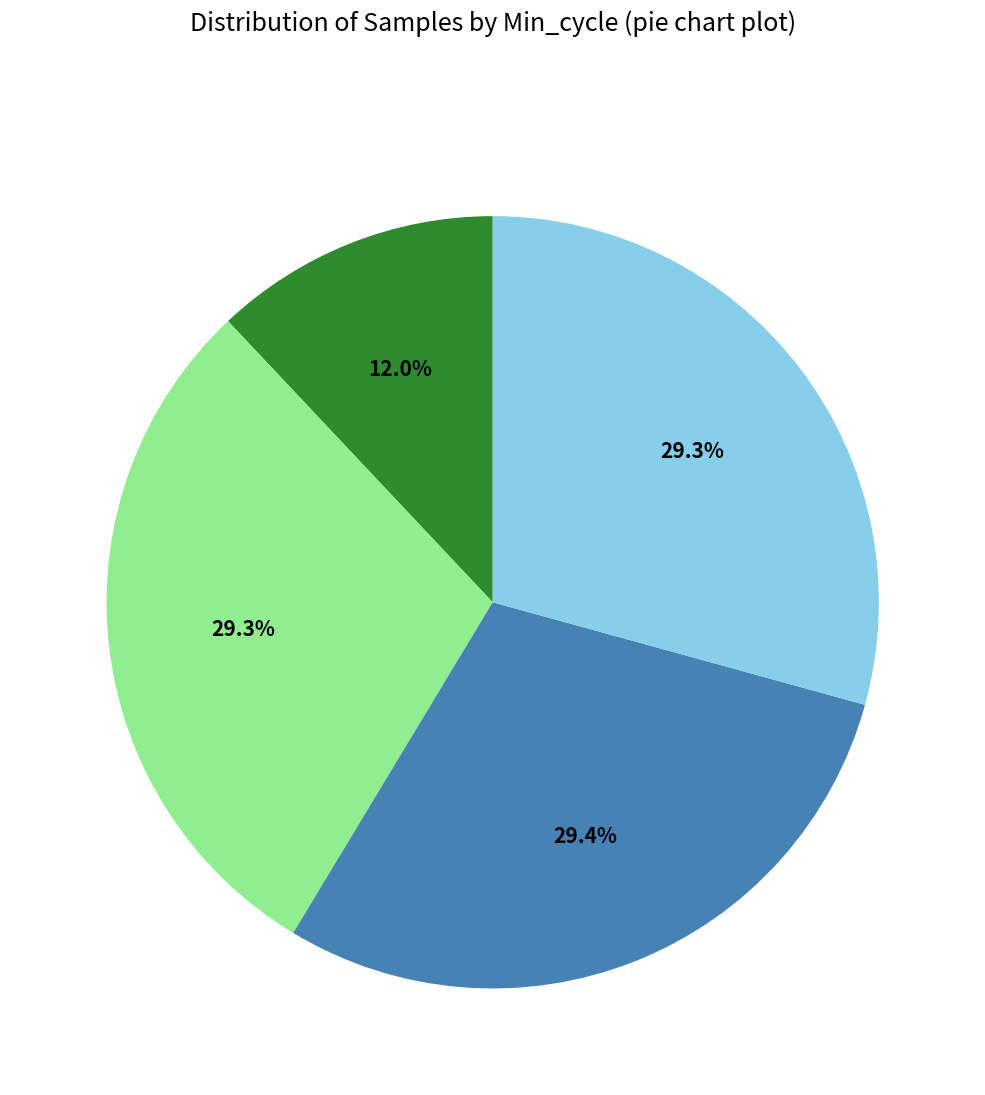

Does any single category account for the majority?

No